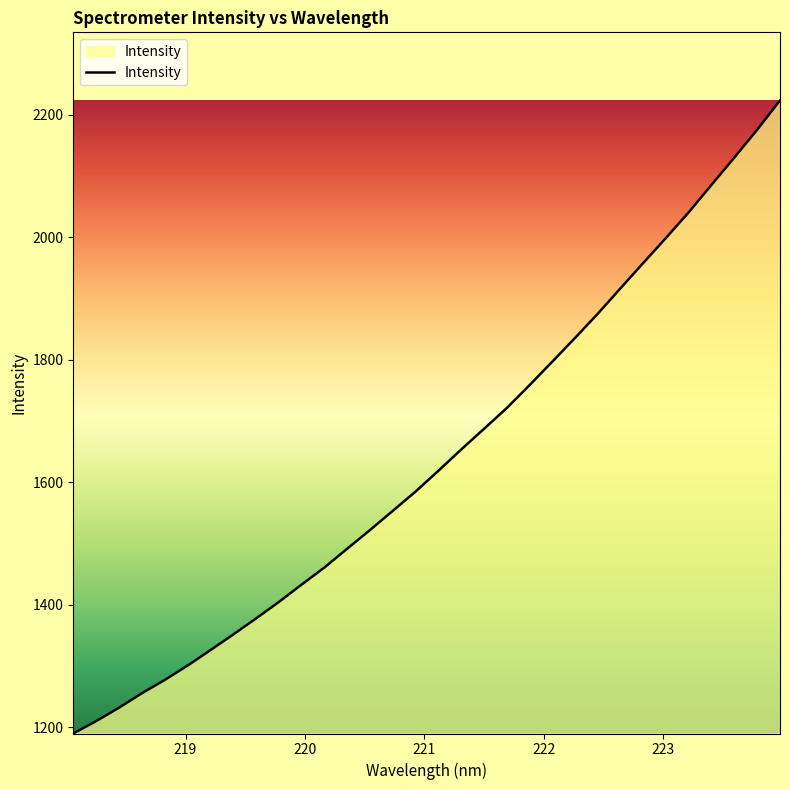

What is the difference between the maximum and minimum values?

1032.8